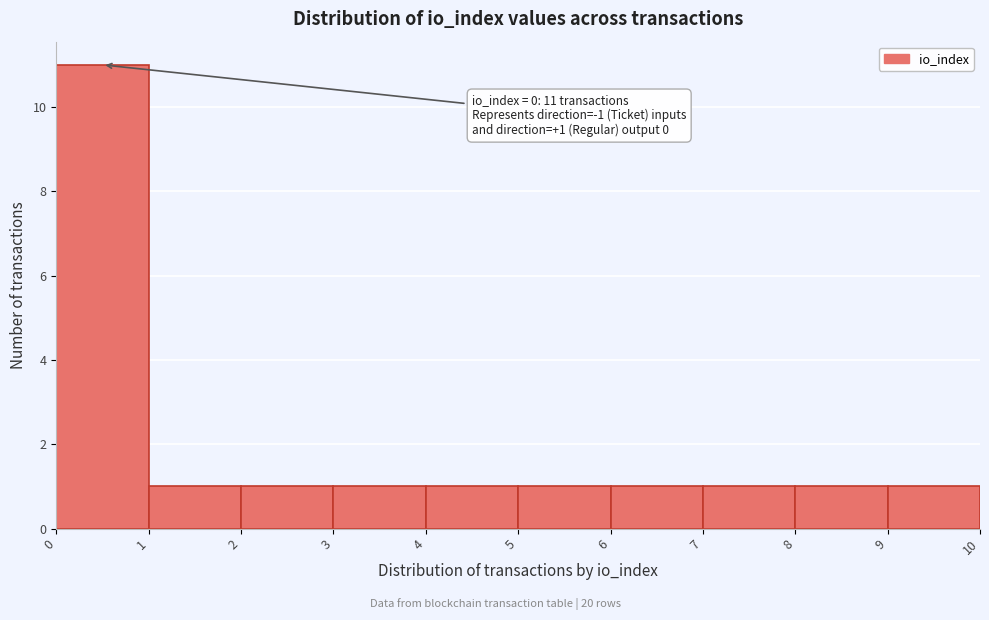

Over which range of the x-axis is the bar tallest?

0 to 1